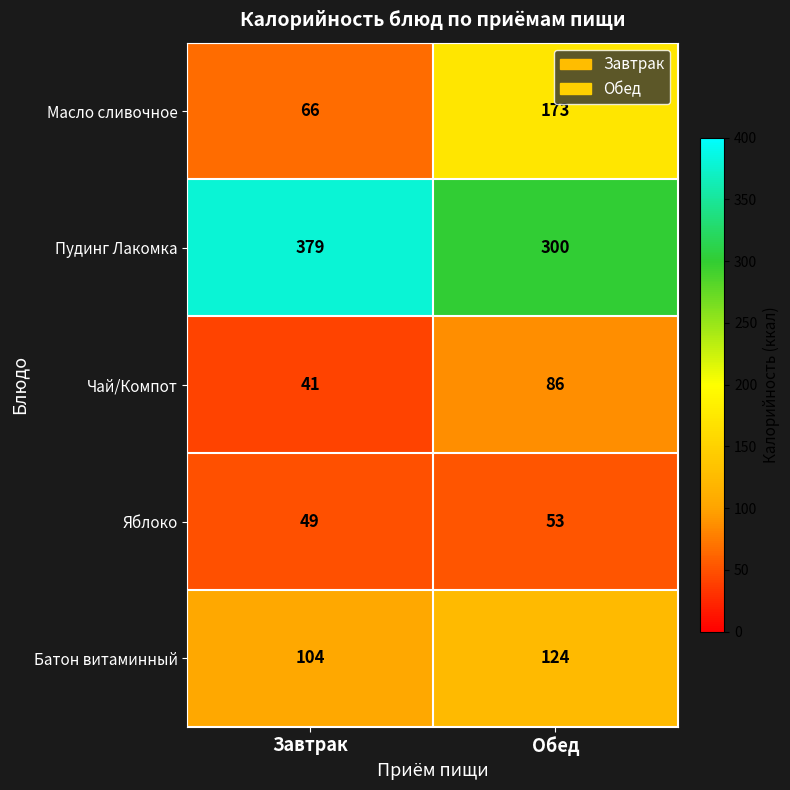

At how many categories does at least one series exceed 161?

2